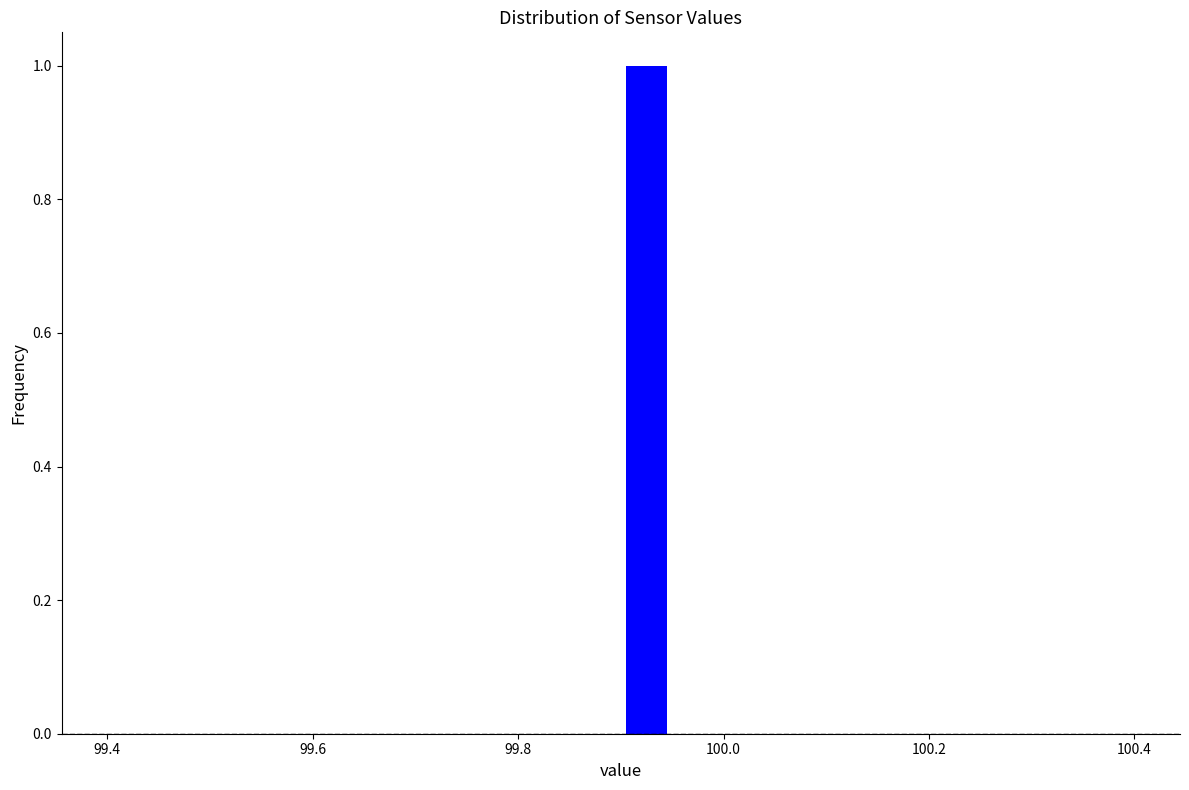

Read against the x-axis, roughly where is the centre of the tallest bar?

99.92